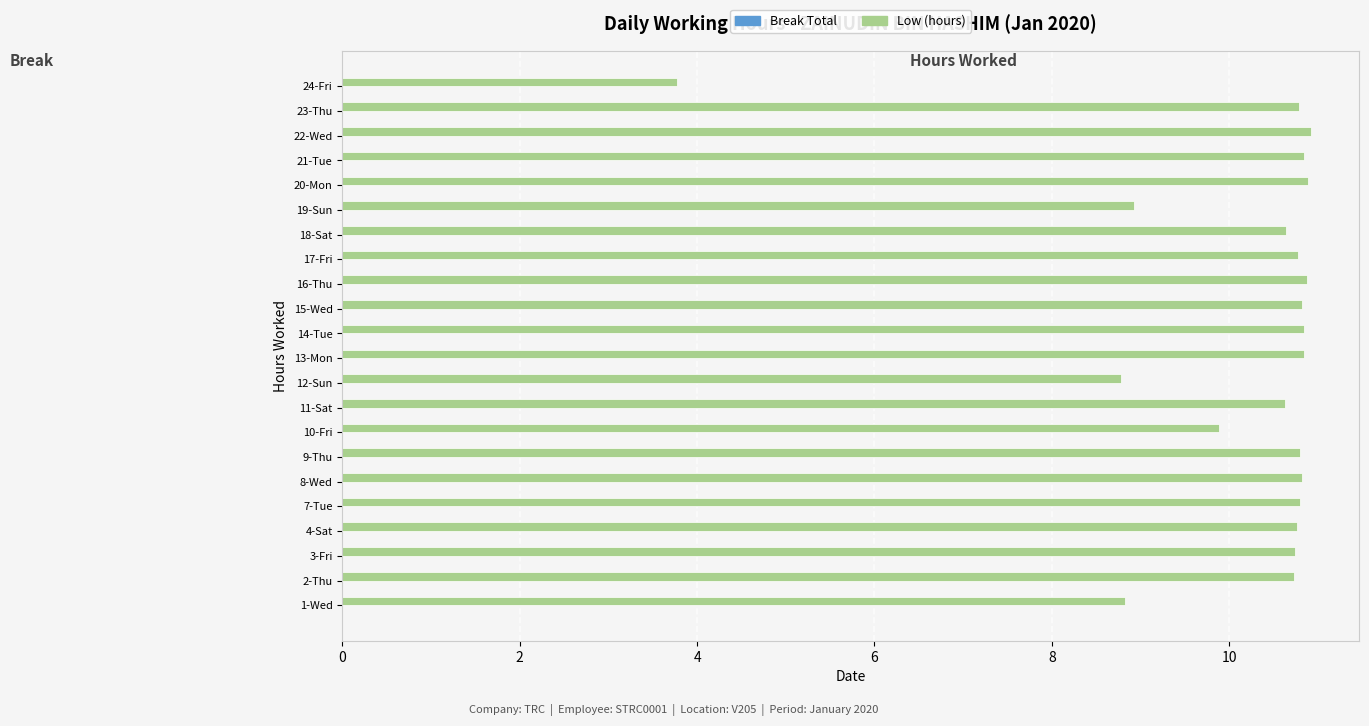

How many series are shown in this chart?

1